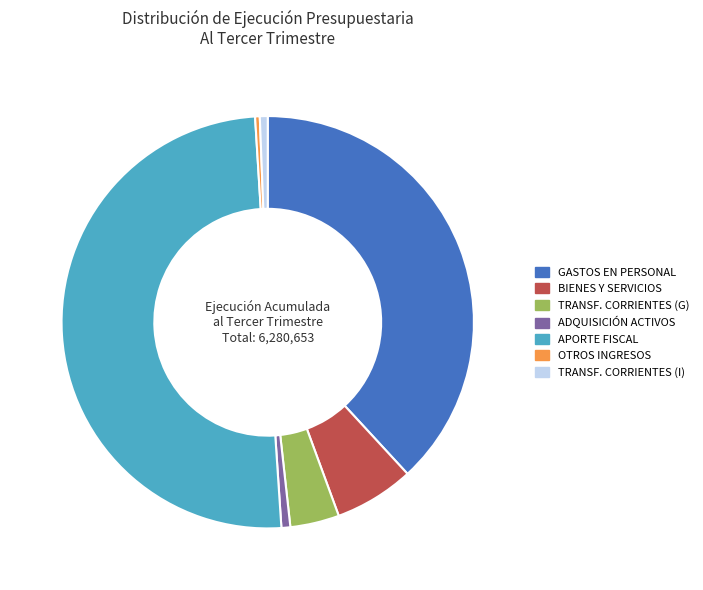

How many slices are in this pie chart?

7